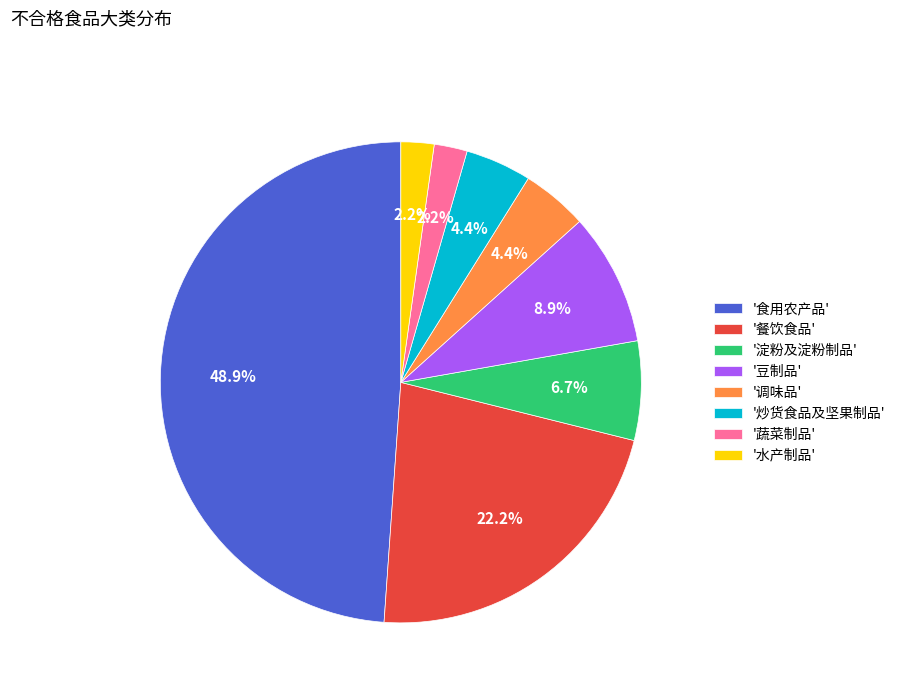

How many segments does this pie chart have?

8